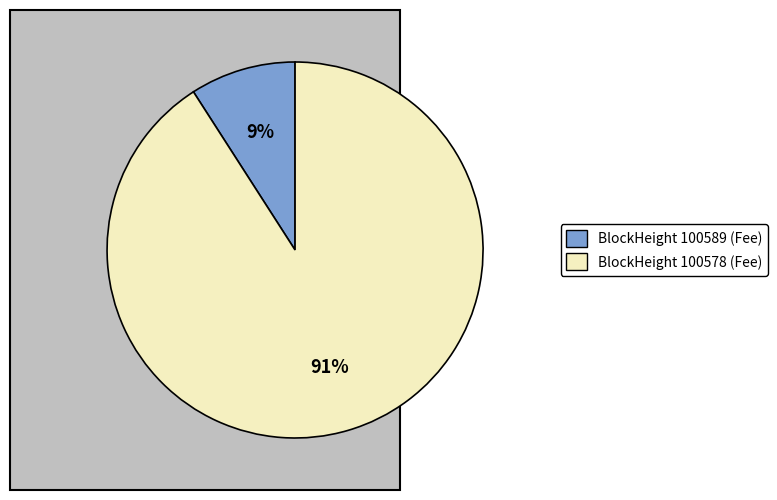

How many segments does this pie chart have?

2